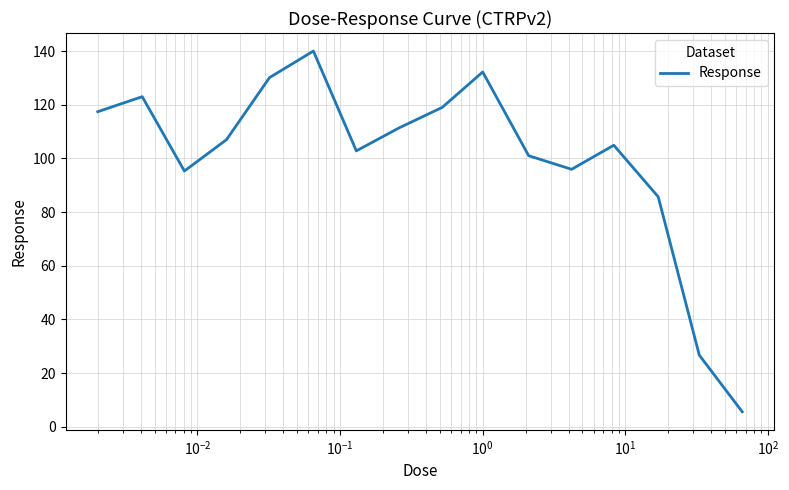

What is the minimum value shown in the chart?

5.6